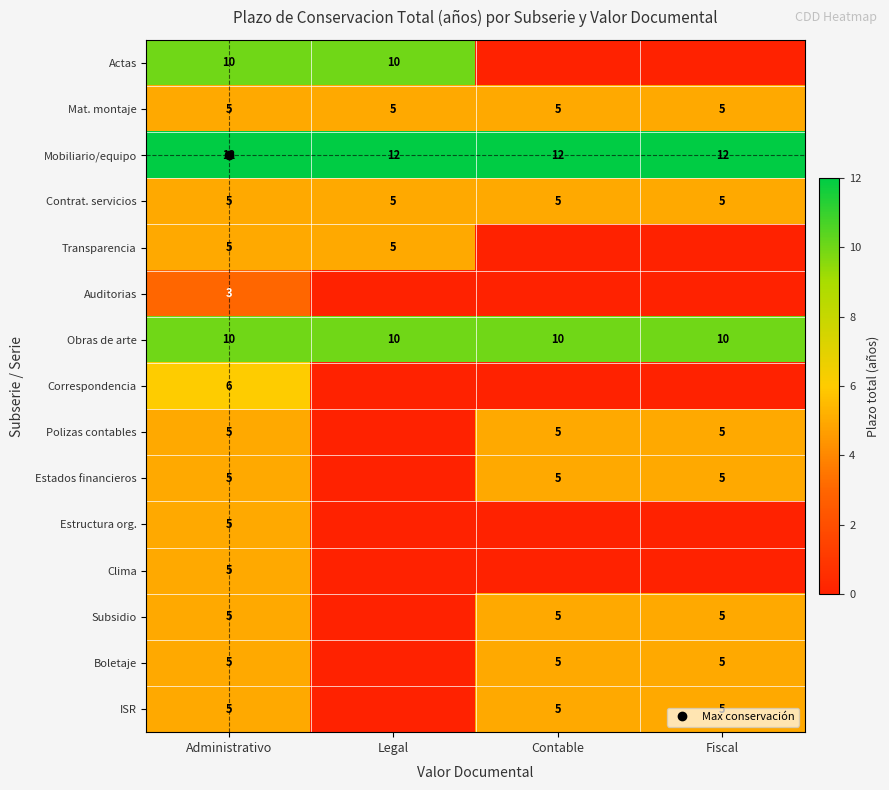

At which category is the sum across all series the highest?

Administrativo